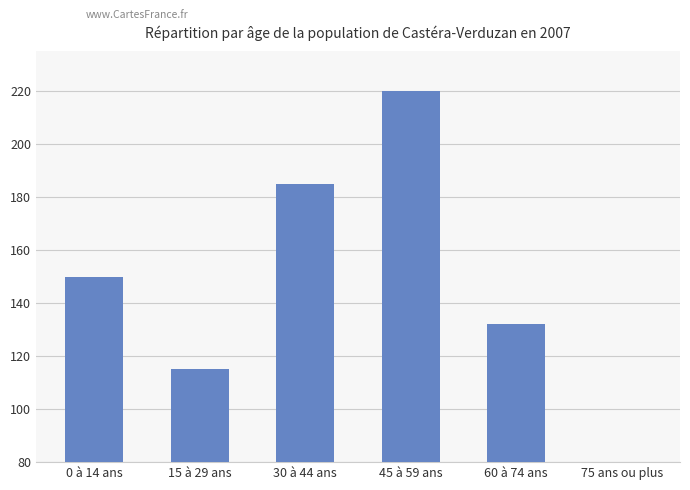

Is it true that the value at 0 à 14 ans is 68?

False